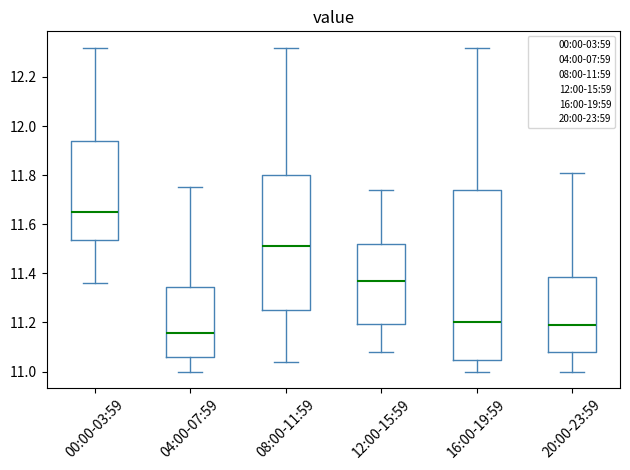

Comparing the boxes themselves (not the whiskers), which one is the tallest?

16:00-19:59